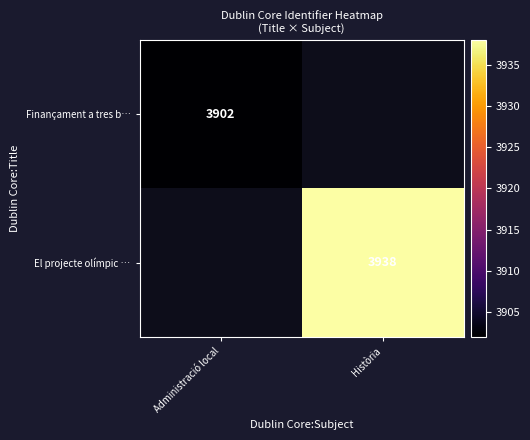

Count the number of categories in the chart.

2